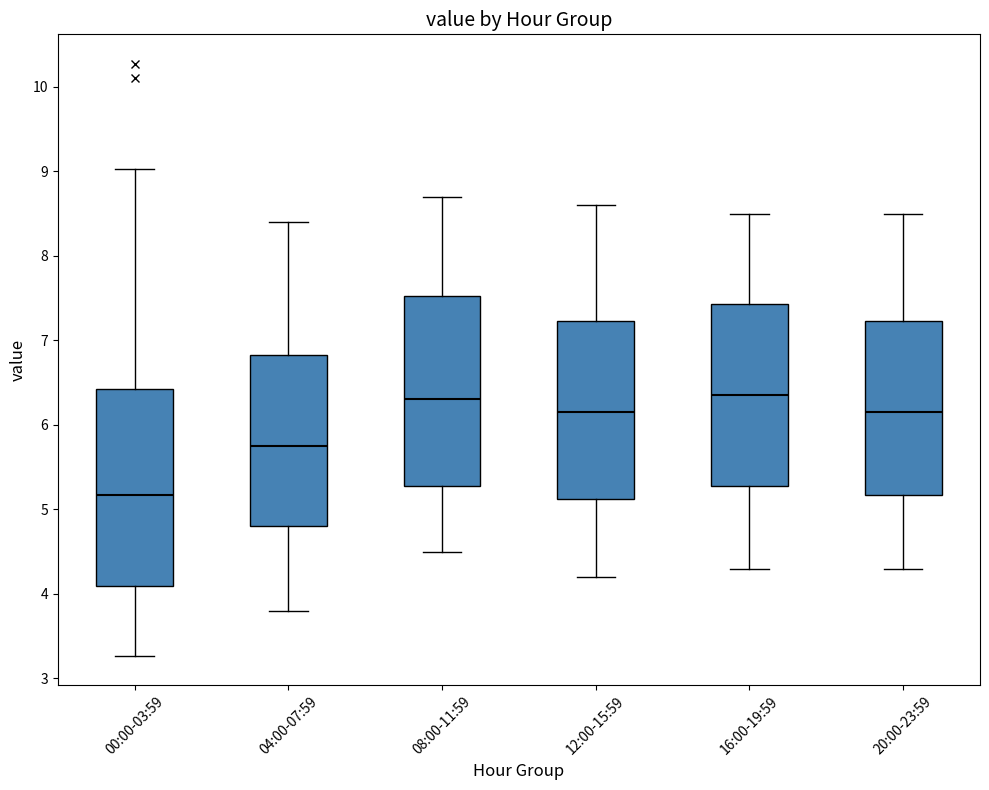

Reading left to right, read every box against the y-axis: the position of its median line, the range the box covers, and the ends of its whiskers. The values are not printed on the chart, so give them approximately, as read against the axis.

00:00-03:59: median 5.2, box 4.1 to 6.4, whiskers 3.3 to 9.0
04:00-07:59: median 5.8, box 4.8 to 6.8, whiskers 3.8 to 8.4
08:00-11:59: median 6.3, box 5.3 to 7.5, whiskers 4.5 to 8.7
12:00-15:59: median 6.2, box 5.1 to 7.2, whiskers 4.2 to 8.6
16:00-19:59: median 6.4, box 5.3 to 7.4, whiskers 4.3 to 8.5
20:00-23:59: median 6.2, box 5.2 to 7.2, whiskers 4.3 to 8.5